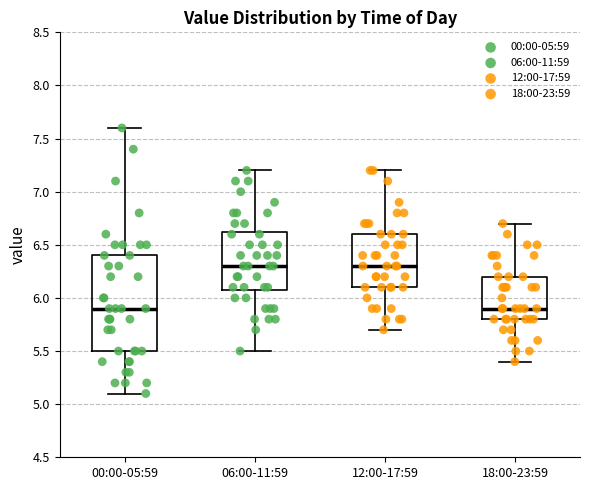

Comparing the boxes themselves (not the whiskers), which one is the tallest?

00:00-05:59